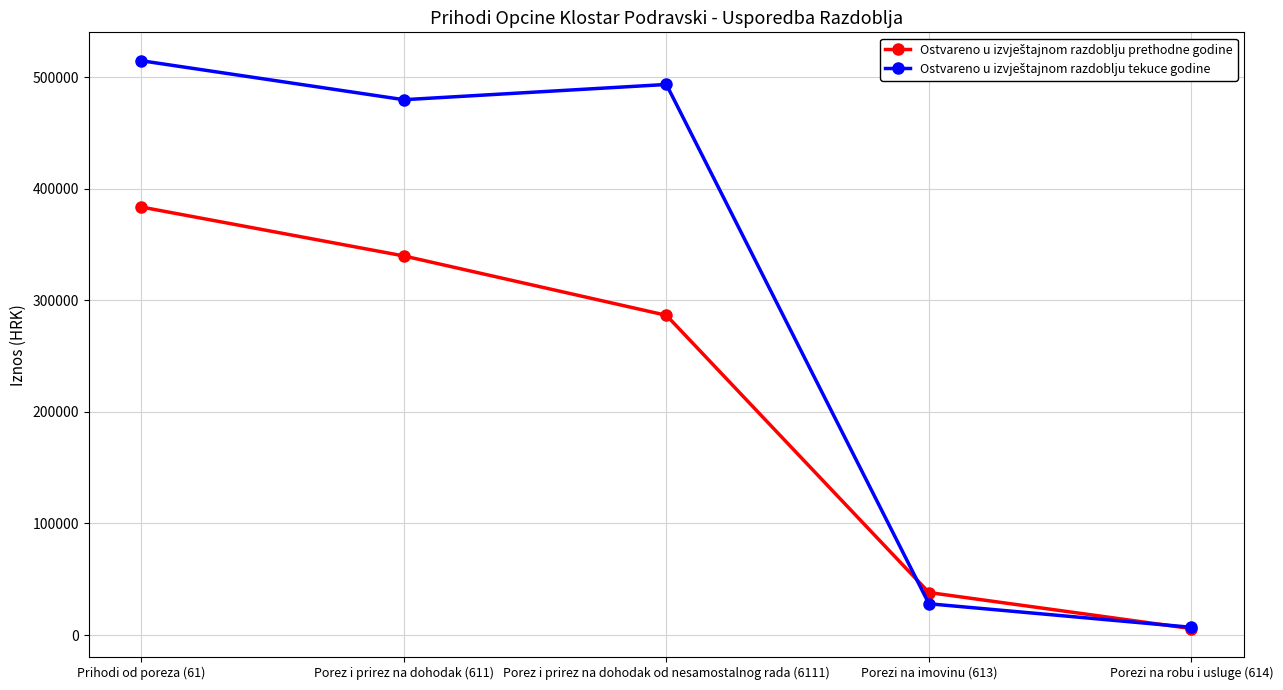

What is the spread (max minus min) of values at Porez i prirez na dohodak (611)?

140019.1